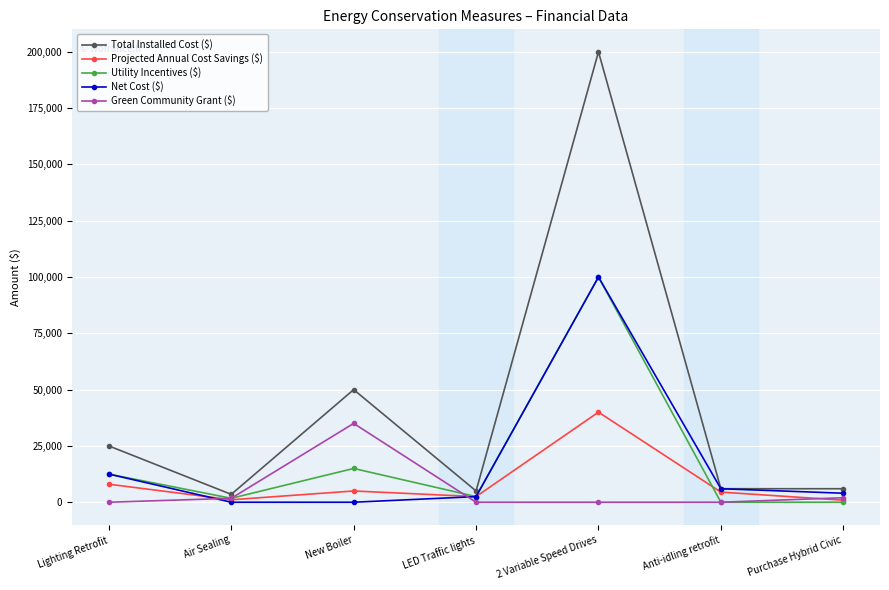

What is the difference between the Green Community Grant ($) values at Purchase Hybrid Civic and Lighting Retrofit?

2000